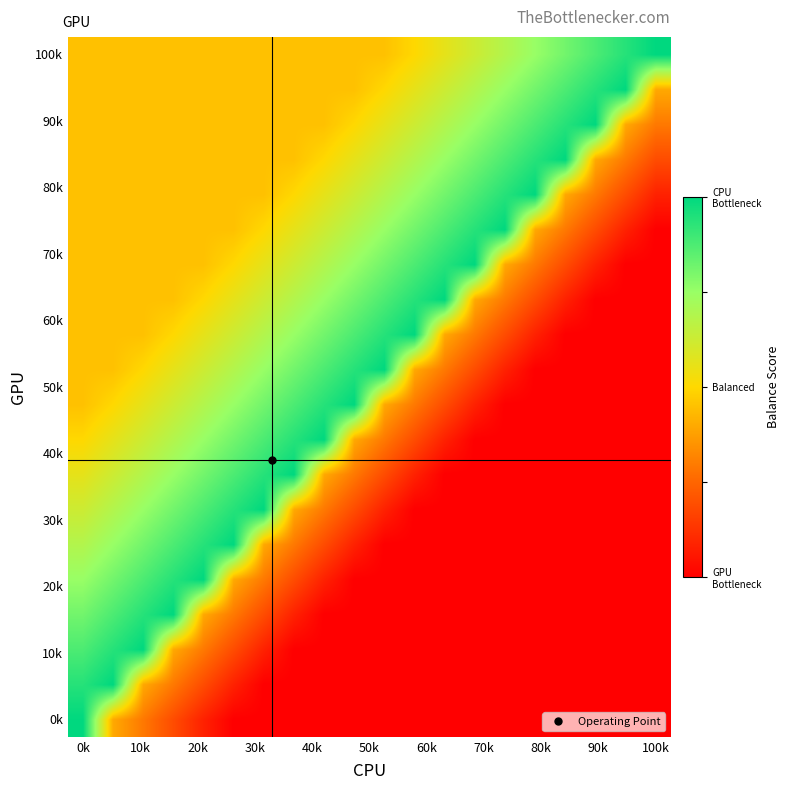

What is the greatest value displayed?

1.0